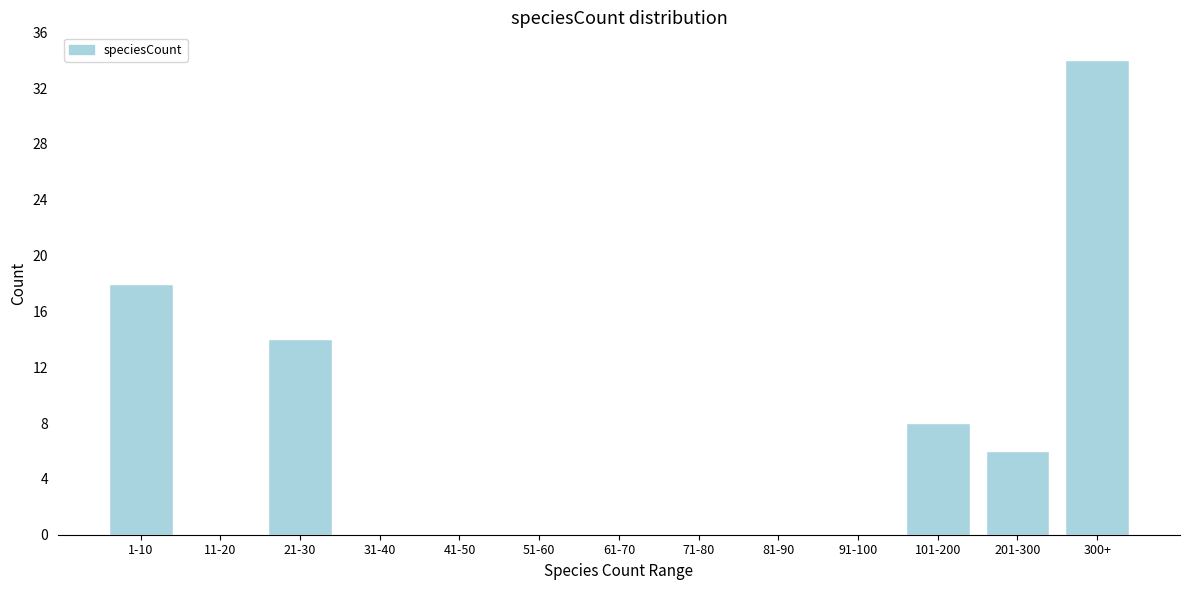

Reading left to right, transcribe all the data shown in this chart.

1-10=18	11-20=0	21-30=14	31-40=0	41-50=0	51-60=0	61-70=0	71-80=0	81-90=0	91-100=0	101-200=8	201-300=6	300+=34